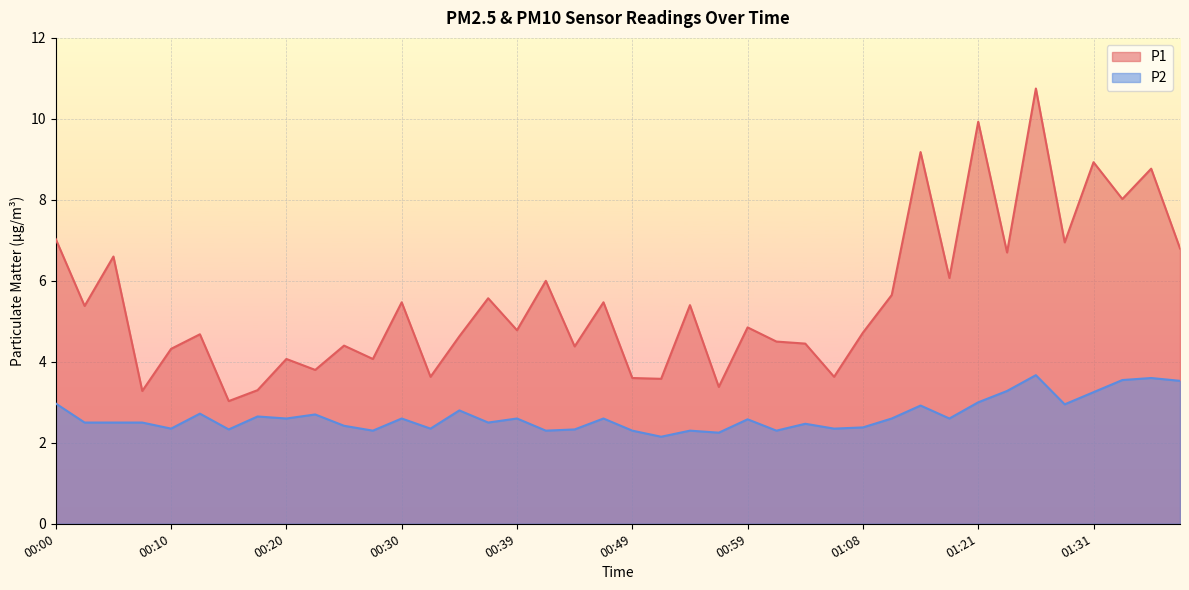

Reading left to right, list all the values displayed in this chart.

P1: 00:00=7.0	00:03=5.4	00:05=6.6	00:08=3.3	00:10=4.3	00:13=4.7	00:15=3.0	00:17=3.3	00:20=4.1	00:22=3.8	00:25=4.4	00:27=4.1	00:30=5.5	00:32=3.6	00:35=4.6	00:37=5.6	00:39=4.8	00:42=6.0	00:44=4.4	00:47=5.5	00:49=3.6	00:51=3.6	00:54=5.4	00:56=3.4	00:59=4.8	01:01=4.5	01:04=4.5	01:06=3.6	01:08=4.7	01:11=5.7	01:13=9.2	01:18=6.1	01:21=9.9	01:23=6.7	01:26=10.8	01:28=7.0	01:31=8.9	01:33=8.0	01:36=8.8	01:38=6.8
P2: 00:00=3.0	00:03=2.5	00:05=2.5	00:08=2.5	00:10=2.4	00:13=2.7	00:15=2.3	00:17=2.6	00:20=2.6	00:22=2.7	00:25=2.4	00:27=2.3	00:30=2.6	00:32=2.4	00:35=2.8	00:37=2.5	00:39=2.6	00:42=2.3	00:44=2.3	00:47=2.6	00:49=2.3	00:51=2.1	00:54=2.3	00:56=2.2	00:59=2.6	01:01=2.3	01:04=2.5	01:06=2.4	01:08=2.4	01:11=2.6	01:13=2.9	01:18=2.6	01:21=3.0	01:23=3.3	01:26=3.7	01:28=3.0	01:31=3.2	01:33=3.5	01:36=3.6	01:38=3.5